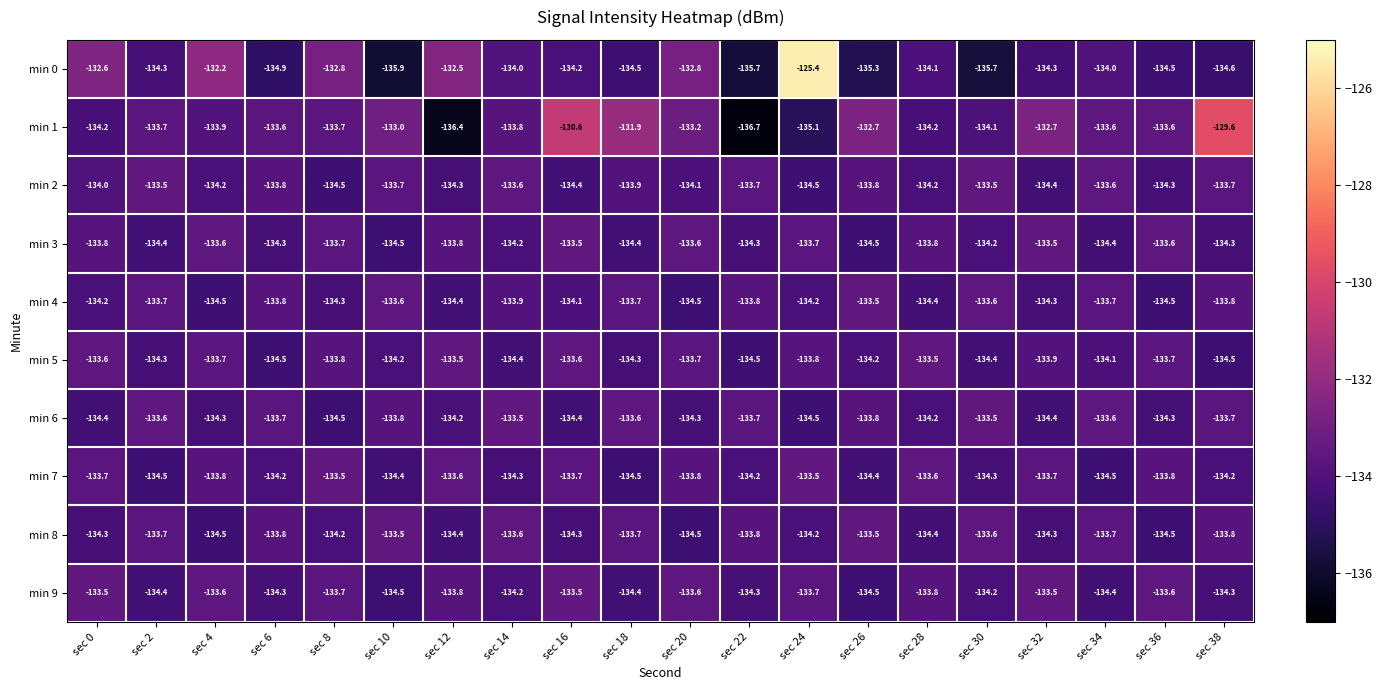

Between sec 6 and sec 14, which series saw the biggest shift?

min 0